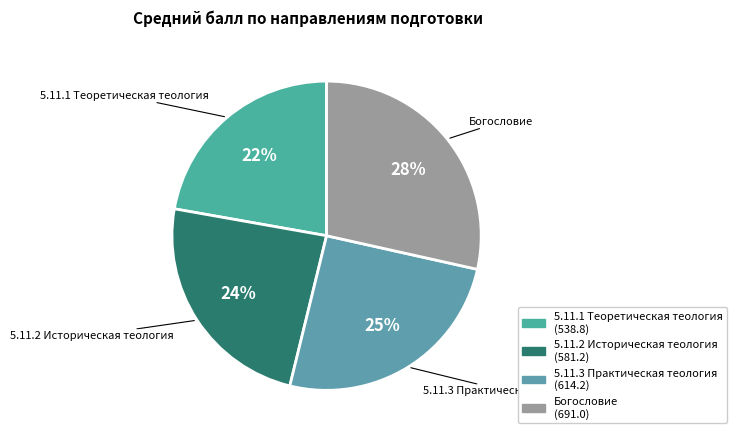

Is it true that Богословие is 28% of the pie?

True